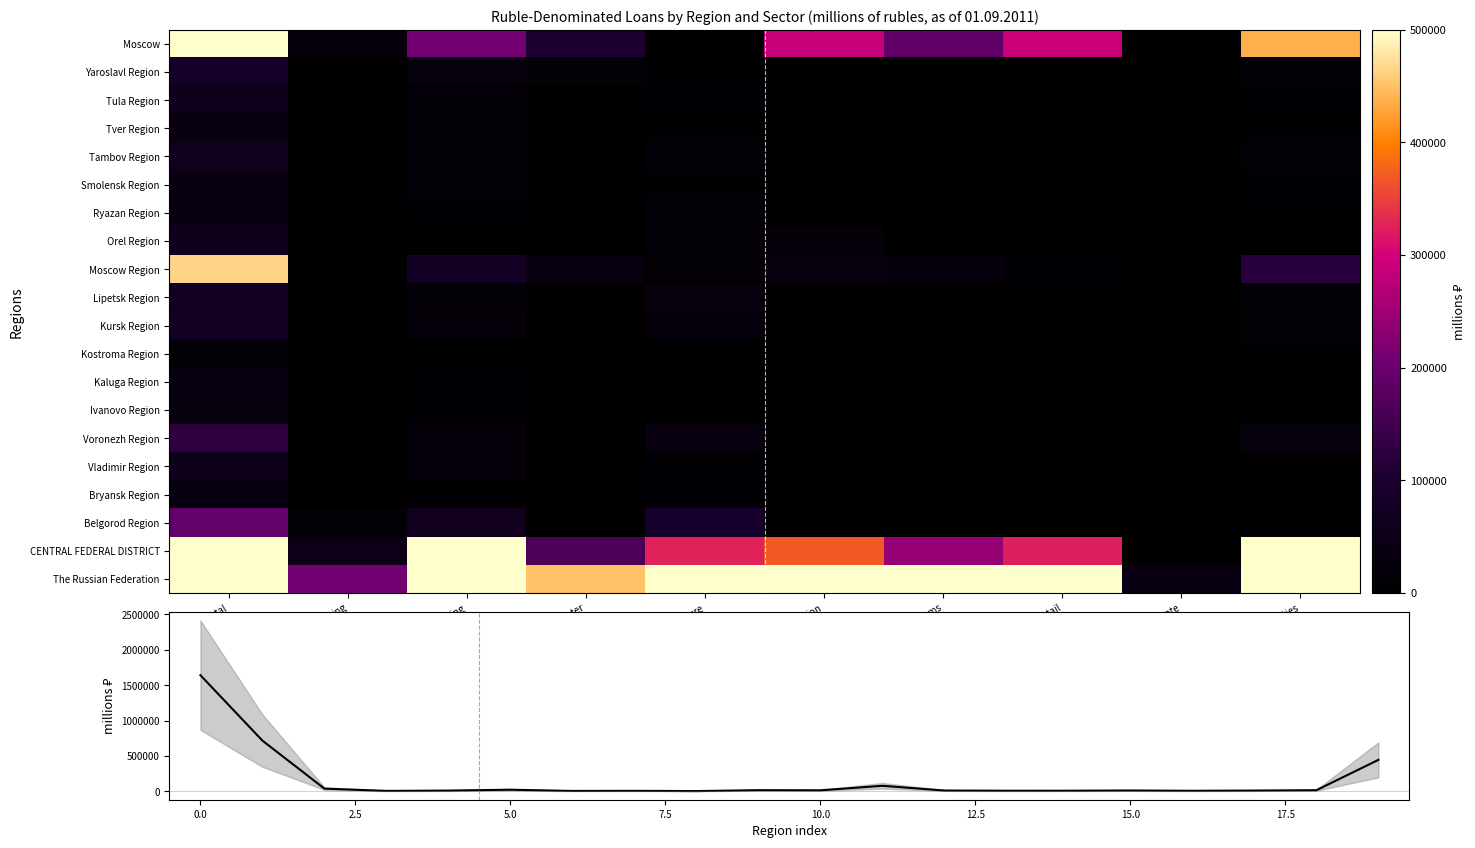

How many data points in Kostroma Region are less than 782?

5